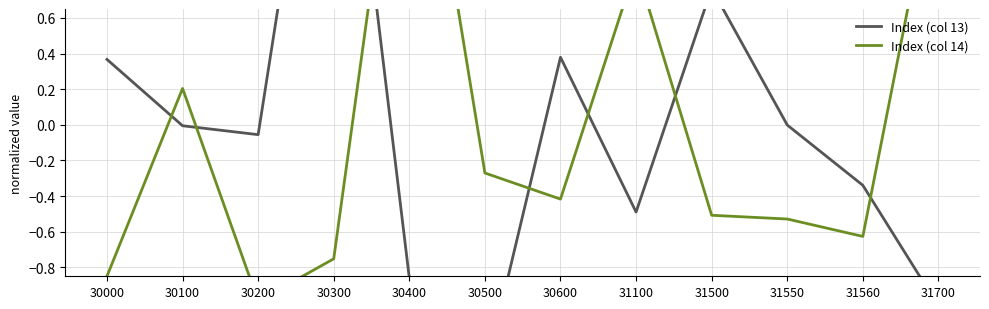

List the series in order of their overall mean, highest first.

Index (col 13), Index (col 14)